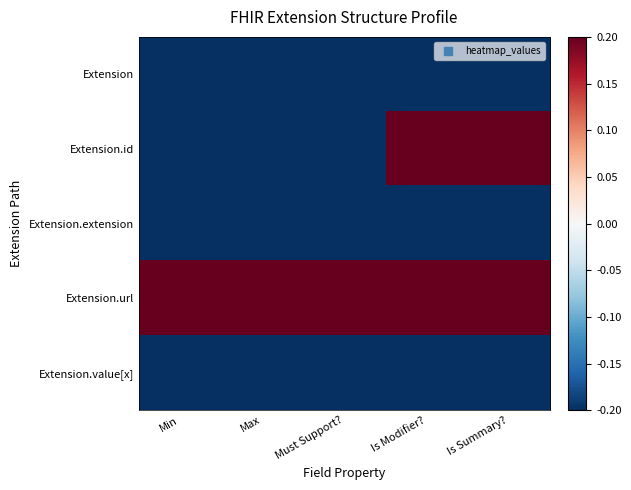

At Is Summary?, list the series in order from smallest to largest.

Extension, Extension.extension, Extension.value[x], Extension.id, Extension.url